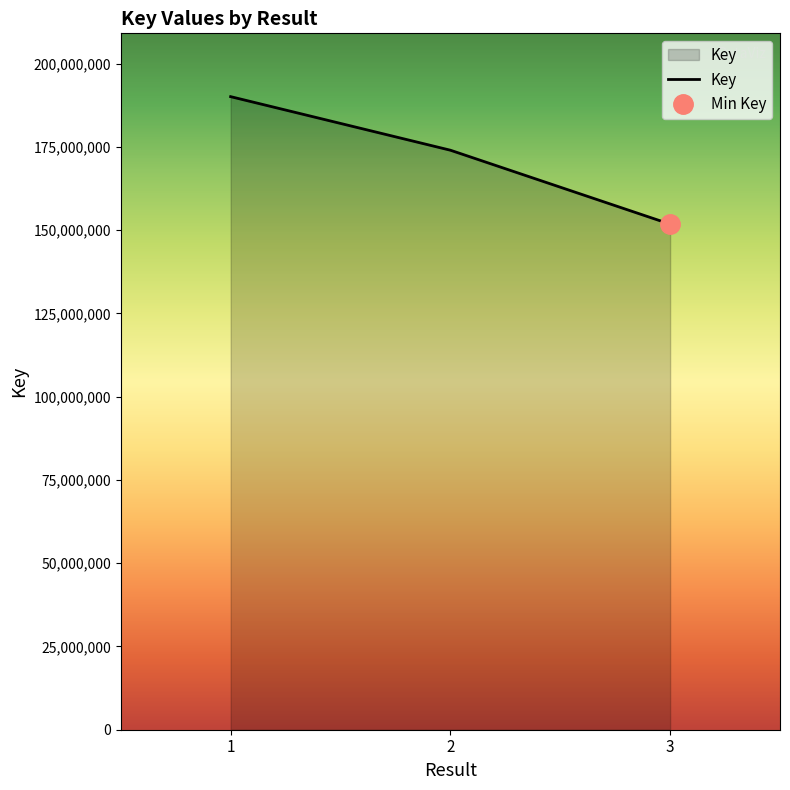

Count the number of values greater than 174020070.

1